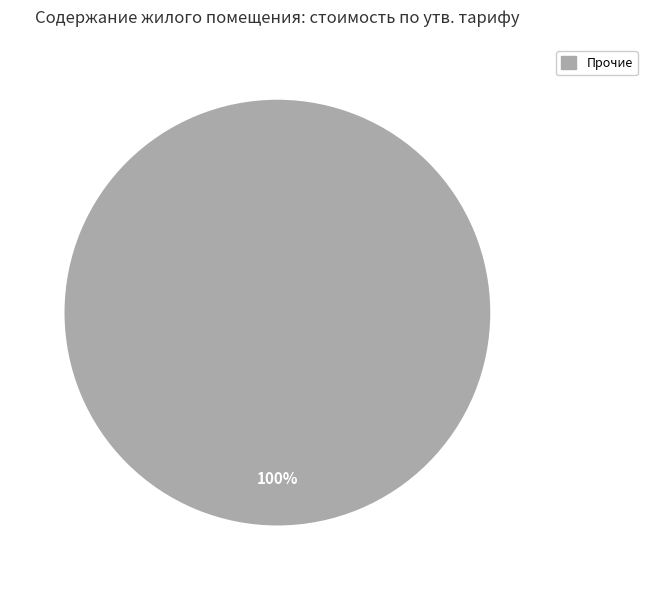

Is there a majority slice in this chart?

Yes